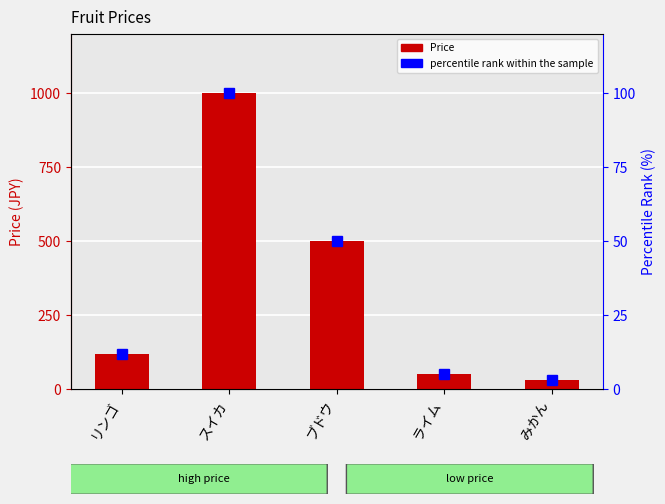

How many data points does each series have?

5